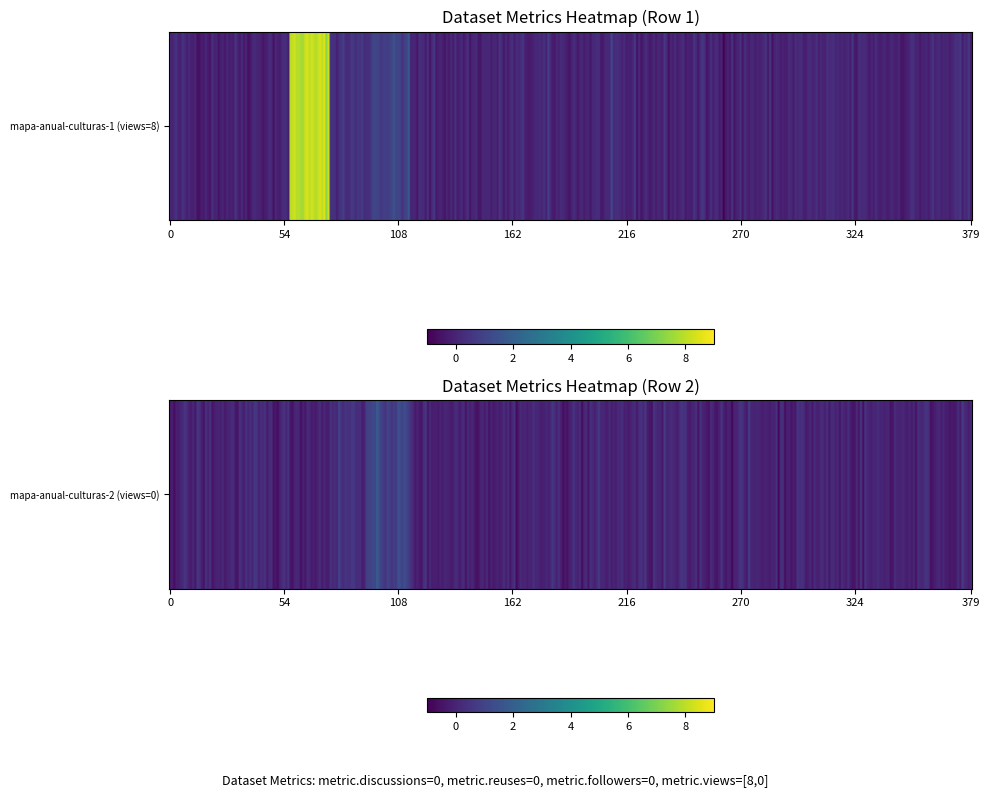

Is the value of Dataset 1 (views=8) at 14 greater than the value of Dataset 2 (views=0) at 19?

No